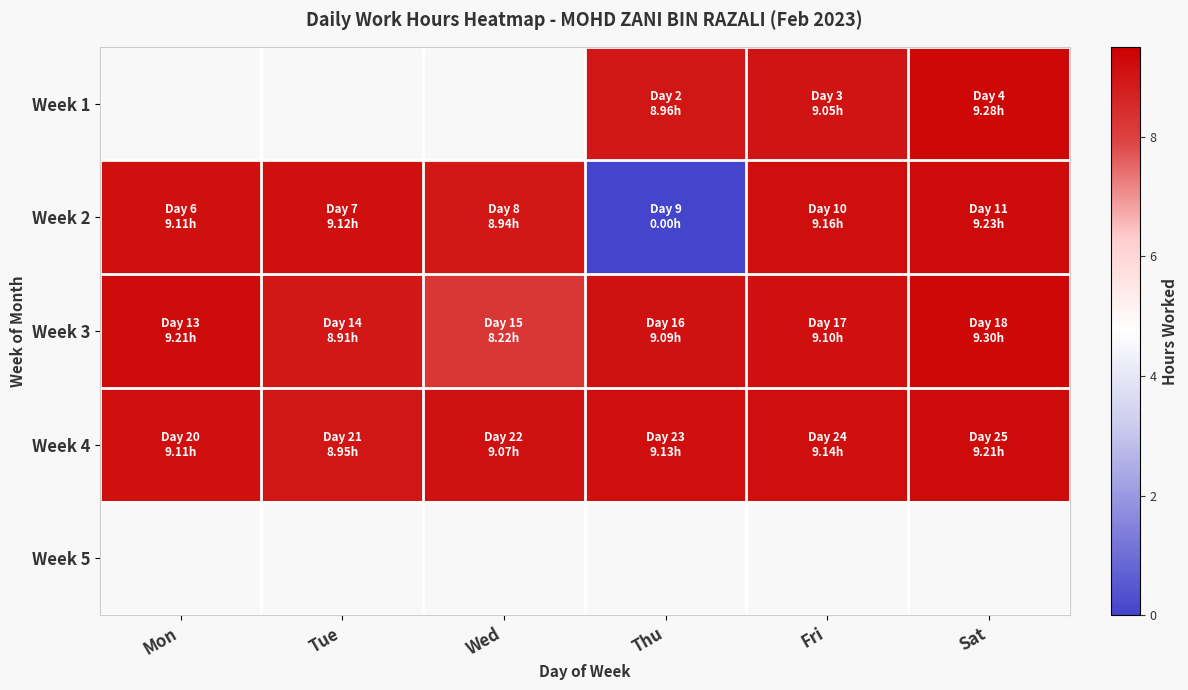

How many positive values does the Week 2 series have?

5